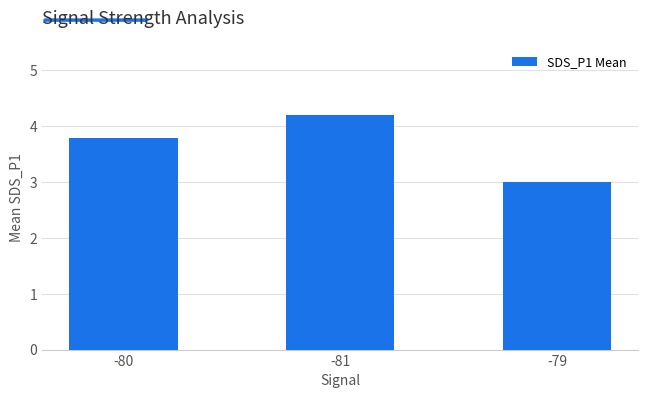

List the labels in order of value, smallest first.

-79, -80, -81